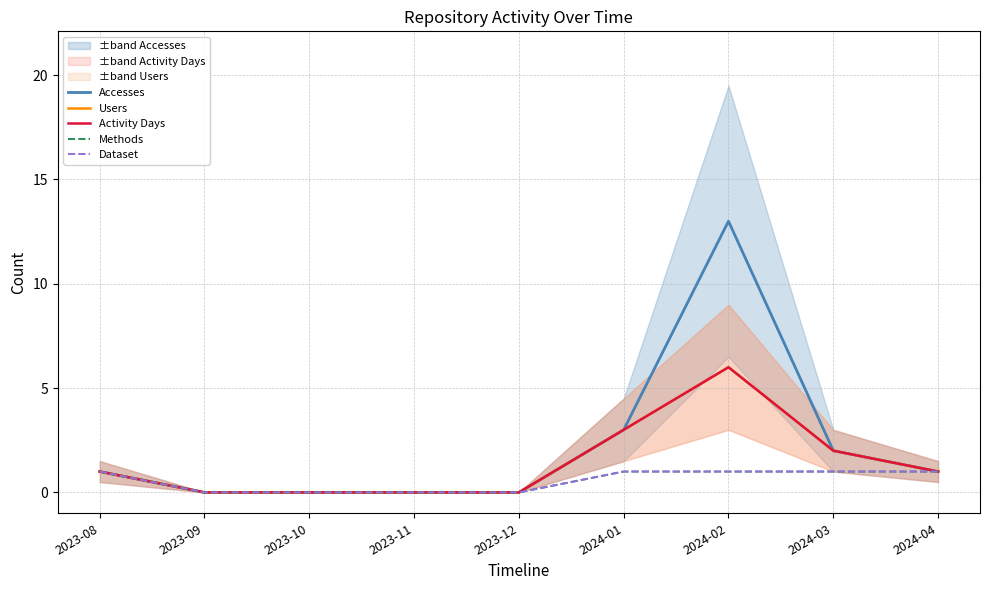

Count the Activity Days values in the range 0 to 2.

7